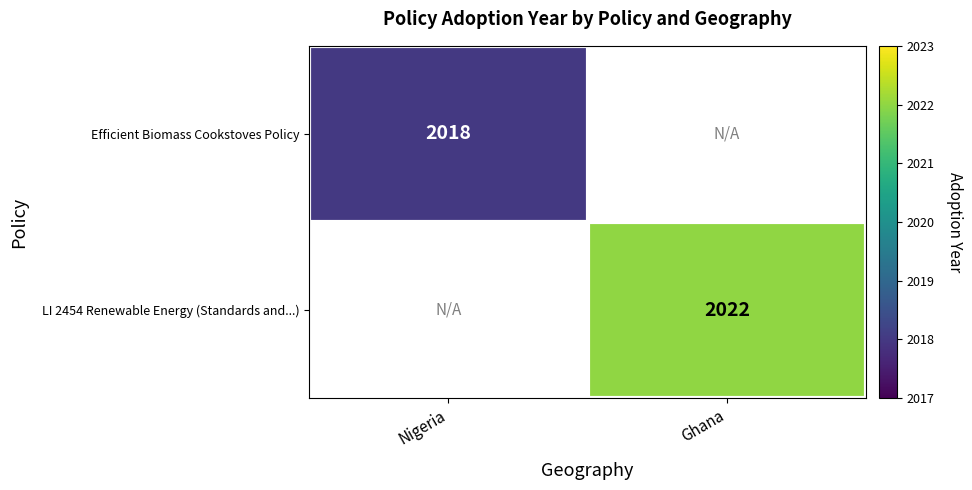

Which category has the highest value in the LI 2454 Renewable Energy (Standards and...) series?

Nigeria